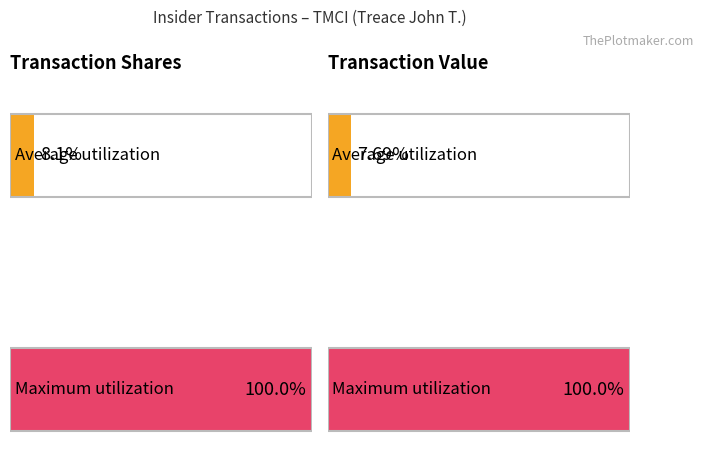

What is the difference between the second highest and second lowest values in the transactionShares series?

290000